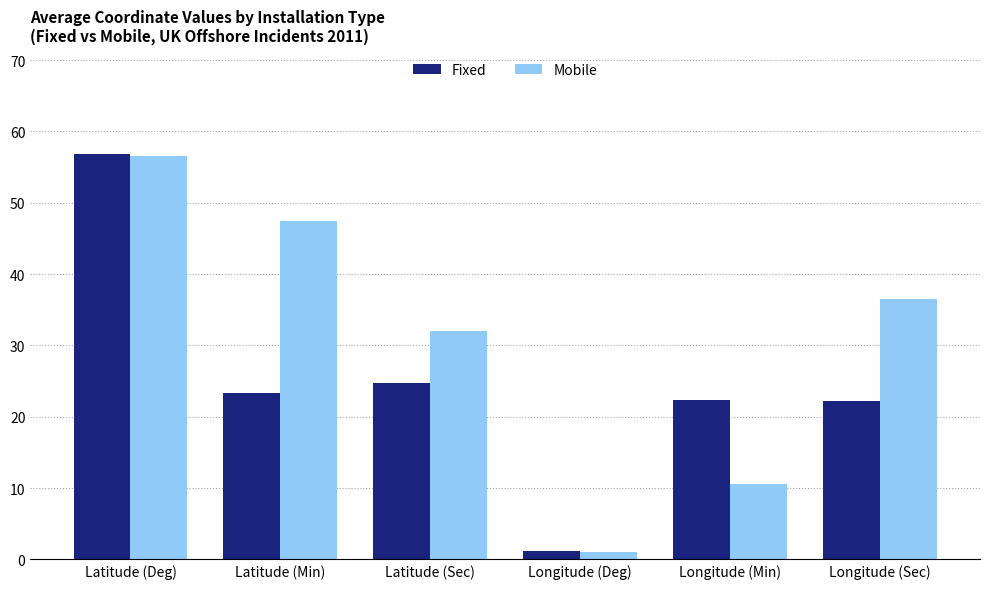

What is the average value of the Mobile series?

30.7